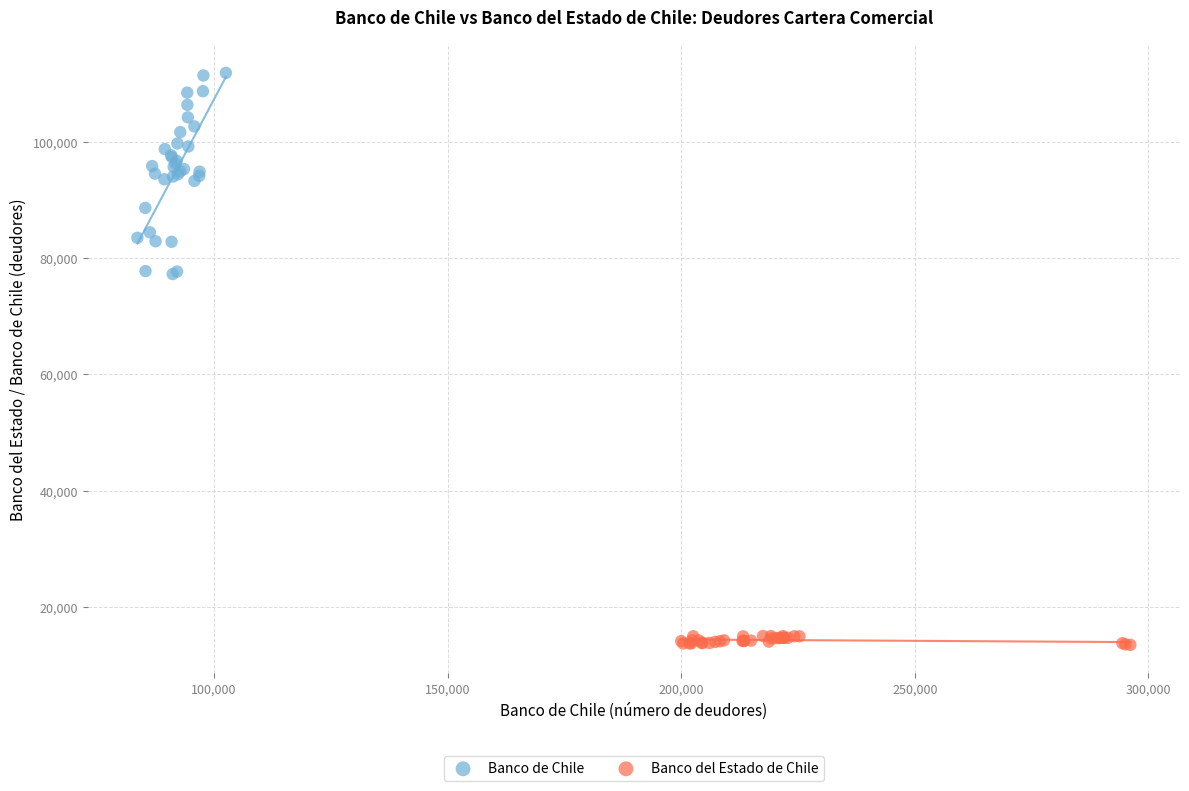

Which series contains the highest Y value?

Banco de Chile